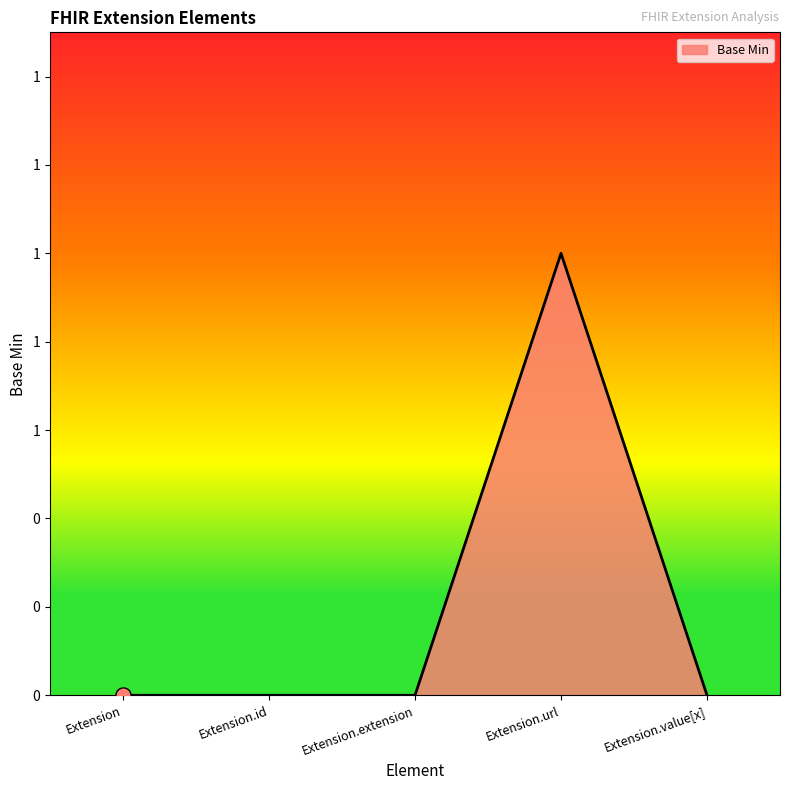

What is the change in value from Extension to Extension.url?

+1